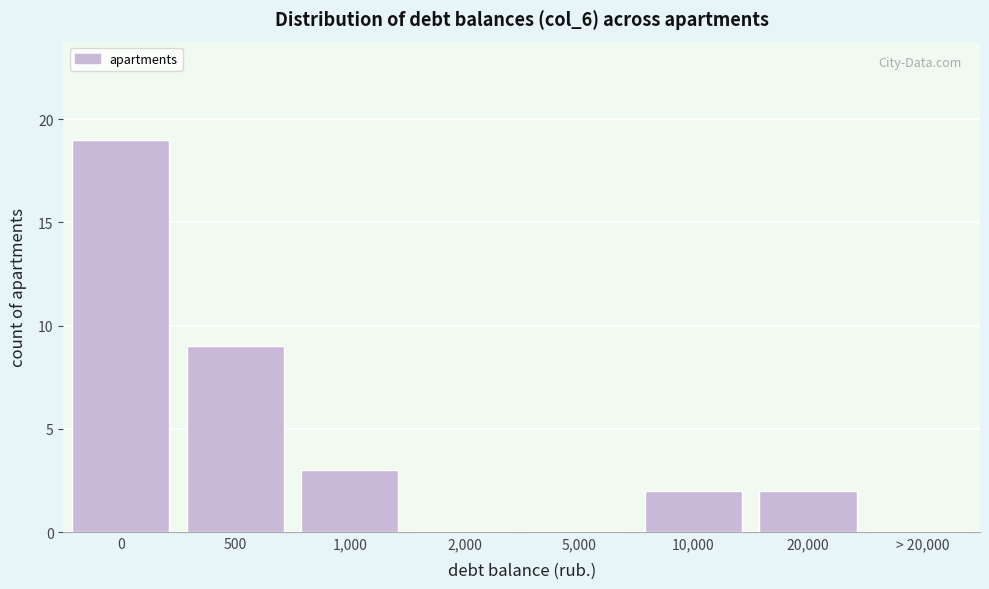

Reading left to right, transcribe all the data shown in this chart.

0=19	500=9	1,000=3	2,000=0	5,000=0	10,000=2	20,000=2	> 20,000=0